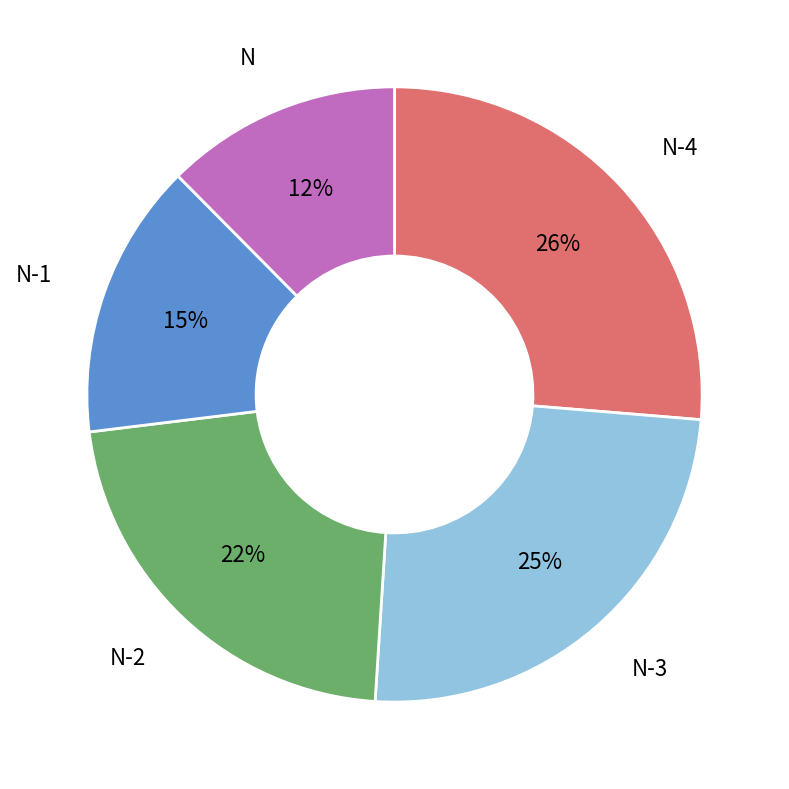

Is there a majority slice in this chart?

No